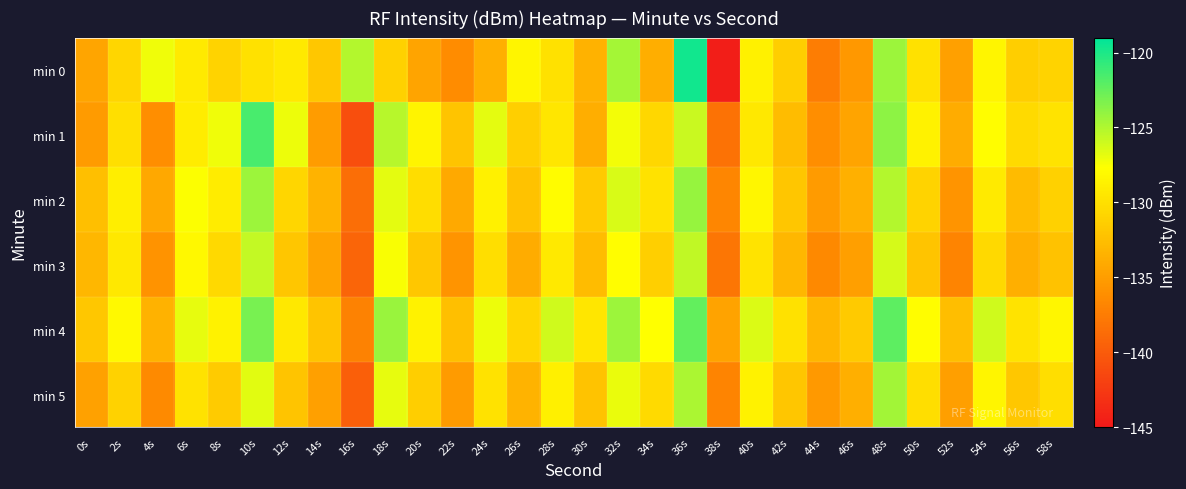

Reading left to right, list all the values displayed in this chart.

min 0: 0s=-134.4	2s=-130.8	4s=-127.2	6s=-129.2	8s=-130.9	10s=-129.9	12s=-129.3	14s=-131.8	16s=-125.2	18s=-131.1	20s=-134.5	22s=-136.3	24s=-133.6	26s=-128.4	28s=-129.9	30s=-133.5	32s=-124.7	34s=-133.8	36s=-119.7	38s=-144.5	40s=-128.7	42s=-131.4	44s=-137.5	46s=-135.4	48s=-124.3	50s=-129.9	52s=-134.8	54s=-128.4	56s=-131.3	58s=-131.0
min 1: 0s=-135.2	2s=-130.0	4s=-136.1	6s=-129.1	8s=-127.2	10s=-121.5	12s=-127.1	14s=-135.1	16s=-141.0	18s=-125.3	20s=-128.4	22s=-132.1	24s=-126.8	26s=-131.2	28s=-129.6	30s=-133.8	32s=-127.3	34s=-130.6	36s=-125.9	38s=-138.2	40s=-129.4	42s=-132.7	44s=-136.1	46s=-134.5	48s=-123.8	50s=-128.6	52s=-133.9	54s=-127.8	56s=-130.4	58s=-129.7
min 2: 0s=-132.5	2s=-128.9	4s=-134.2	6s=-127.6	8s=-129.1	10s=-124.3	12s=-130.7	14s=-133.4	16s=-138.6	18s=-126.8	20s=-130.2	22s=-134.1	24s=-128.7	26s=-132.3	28s=-127.9	30s=-131.6	32s=-126.4	34s=-129.8	36s=-124.1	38s=-136.7	40s=-128.3	42s=-131.9	44s=-135.2	46s=-133.6	48s=-125.1	50s=-130.9	52s=-135.7	54s=-129.2	56s=-132.8	58s=-131.1
min 3: 0s=-133.1	2s=-129.4	4s=-135.8	6s=-128.2	8s=-130.5	10s=-125.7	12s=-131.9	14s=-134.6	16s=-139.3	18s=-127.5	20s=-131.8	22s=-135.7	24s=-130.1	26s=-133.9	28s=-129.3	30s=-132.7	32s=-127.8	34s=-131.2	36s=-125.6	38s=-137.9	40s=-129.7	42s=-133.1	44s=-136.5	46s=-134.9	48s=-126.3	50s=-132.1	52s=-136.9	54s=-130.5	56s=-133.7	58s=-132.3
min 4: 0s=-131.8	2s=-128.1	4s=-133.5	6s=-126.9	8s=-128.6	10s=-123.1	12s=-129.4	14s=-132.1	16s=-137.0	18s=-124.2	20s=-128.6	22s=-132.5	24s=-127.1	26s=-130.7	28s=-126.1	30s=-129.5	32s=-124.3	34s=-127.7	36s=-122.4	38s=-134.6	40s=-126.5	42s=-129.9	44s=-133.2	46s=-131.6	48s=-122.2	50s=-127.8	52s=-132.6	54s=-126.1	56s=-129.7	58s=-128.3
min 5: 0s=-134.7	2s=-131.0	4s=-136.4	6s=-129.8	8s=-131.5	10s=-126.7	12s=-132.1	14s=-134.8	16s=-139.7	18s=-126.9	20s=-131.3	22s=-135.2	24s=-129.8	26s=-133.4	28s=-128.8	30s=-132.2	32s=-127.0	34s=-130.4	36s=-124.8	38s=-136.9	40s=-128.6	42s=-131.9	44s=-135.3	46s=-133.7	48s=-124.5	50s=-130.1	52s=-134.9	54s=-128.4	56s=-131.8	58s=-130.1